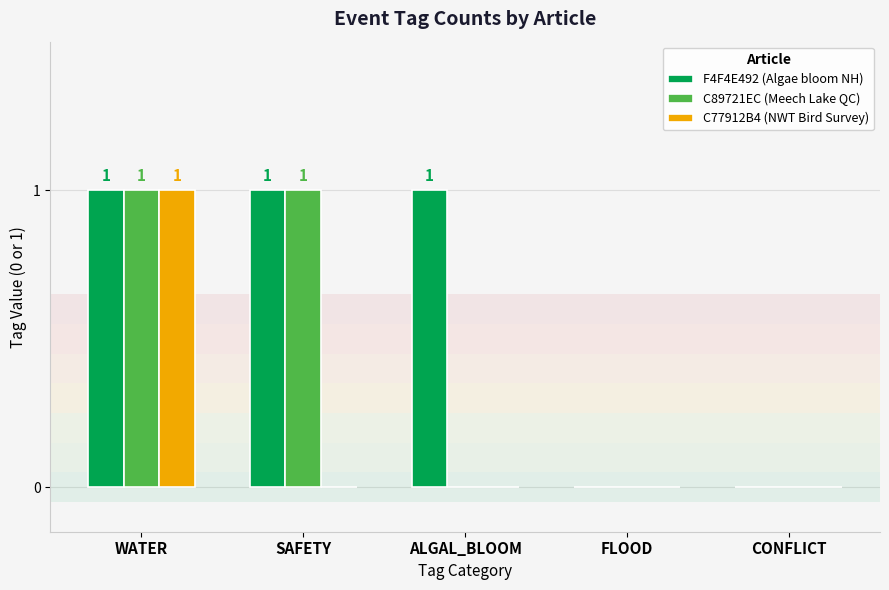

Reading right to left, extract all data points from this chart.

F4F4E492 (Algae bloom NH): CONFLICT=0	FLOOD=0	ALGAL_BLOOM=1	SAFETY=1	WATER=1
C89721EC (Meech Lake QC): CONFLICT=0	FLOOD=0	ALGAL_BLOOM=0	SAFETY=1	WATER=1
C77912B4 (NWT Bird Survey): CONFLICT=0	FLOOD=0	ALGAL_BLOOM=0	SAFETY=0	WATER=1